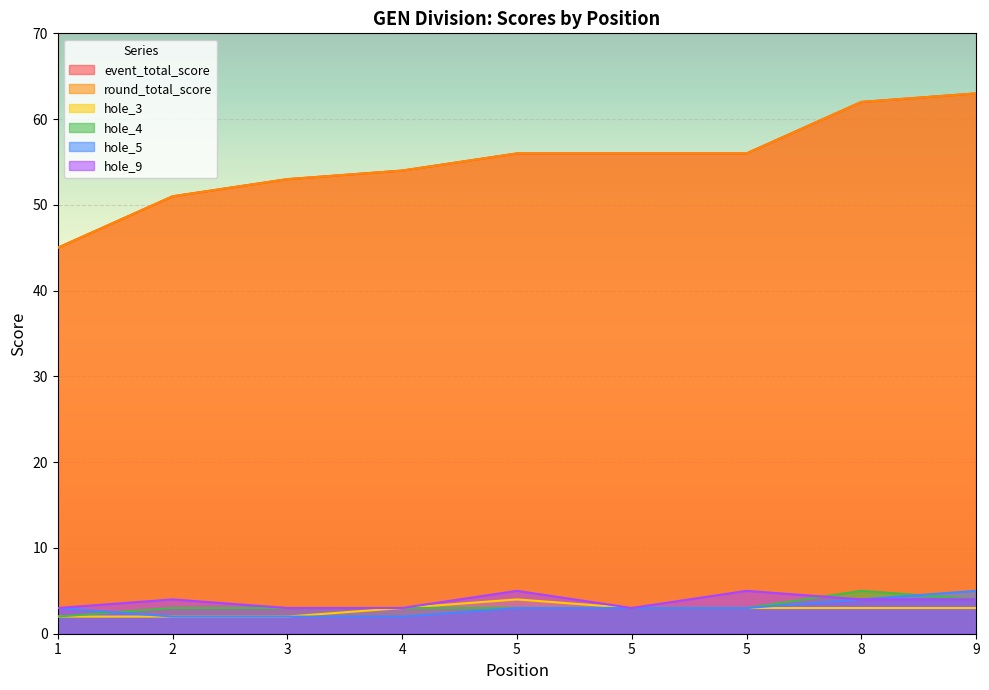

True or false: round_total_score and event_total_score cross at least once.

False